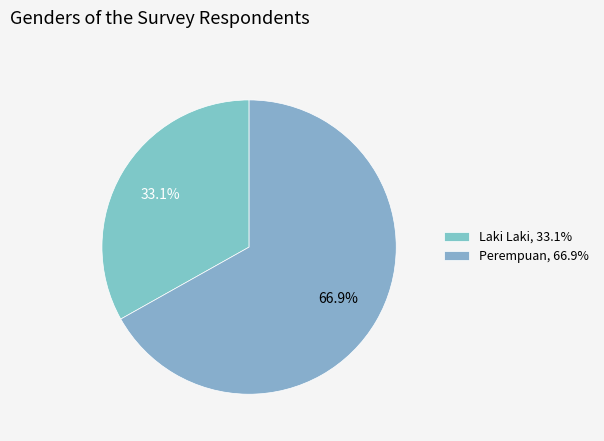

Combined, what portion of the pie is Laki Laki and Perempuan?

100.0%